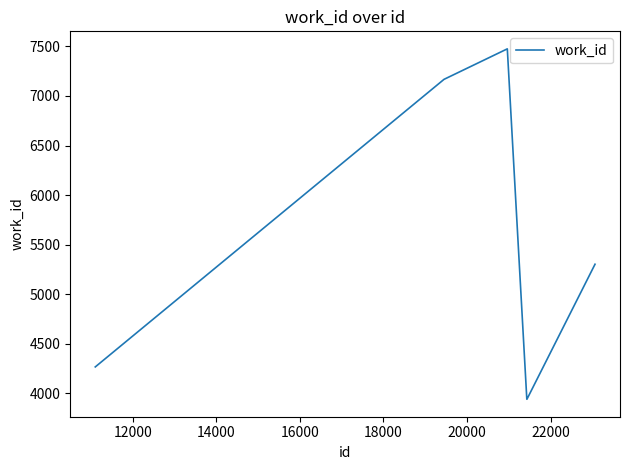

What is the difference between the maximum and minimum values?

3538